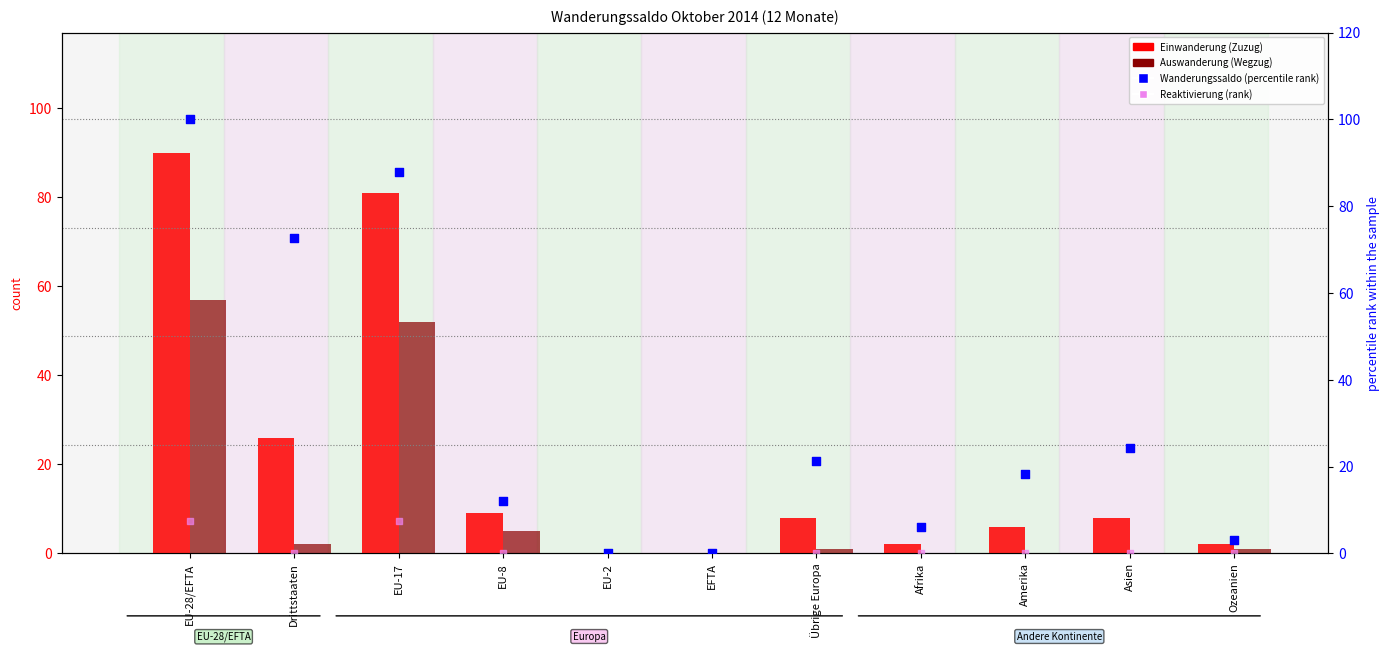

Which series has the largest total across all categories?

Wanderungssaldo (percentile rank)